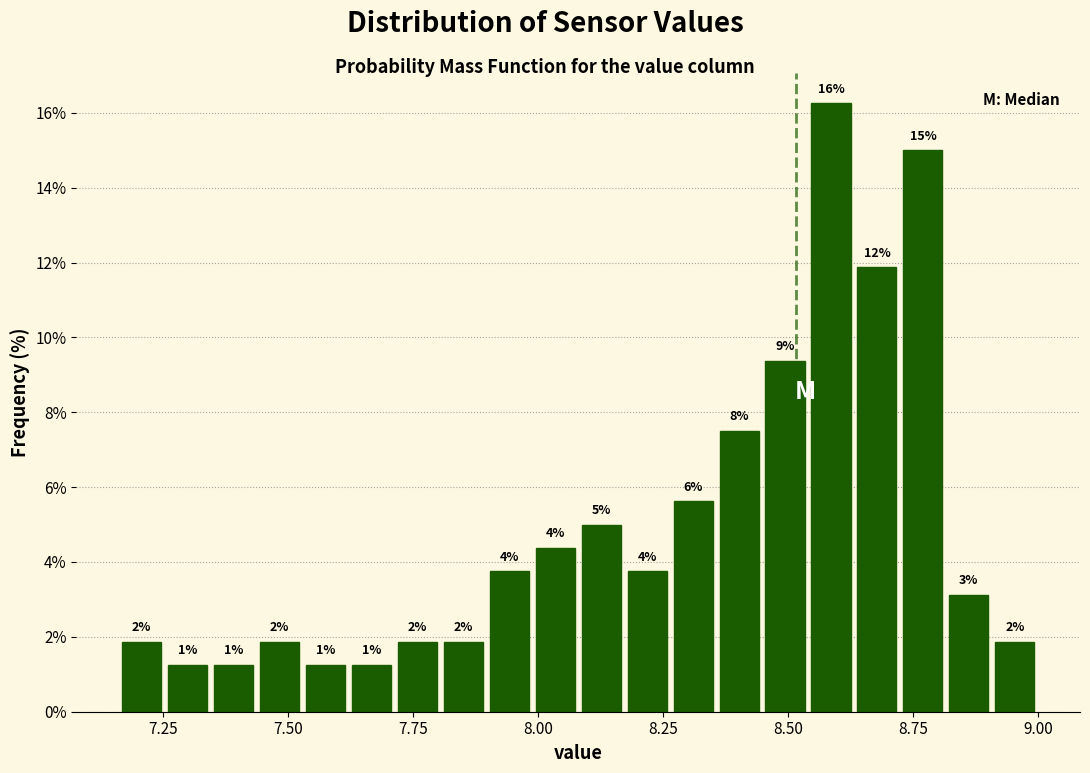

Around what value on the x-axis is the tallest bar? Give the approximate position of its centre, as read against the axis.

8.60